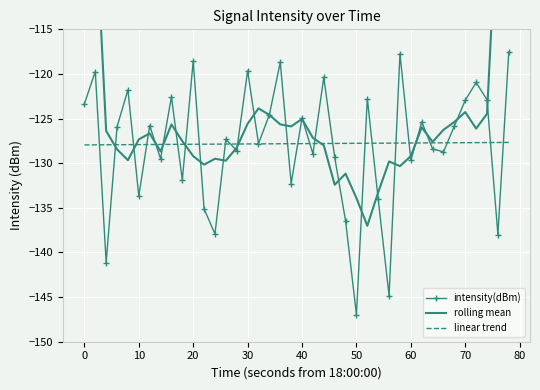

What is the difference between the maximum and minimum values in the rolling mean series?

61.3